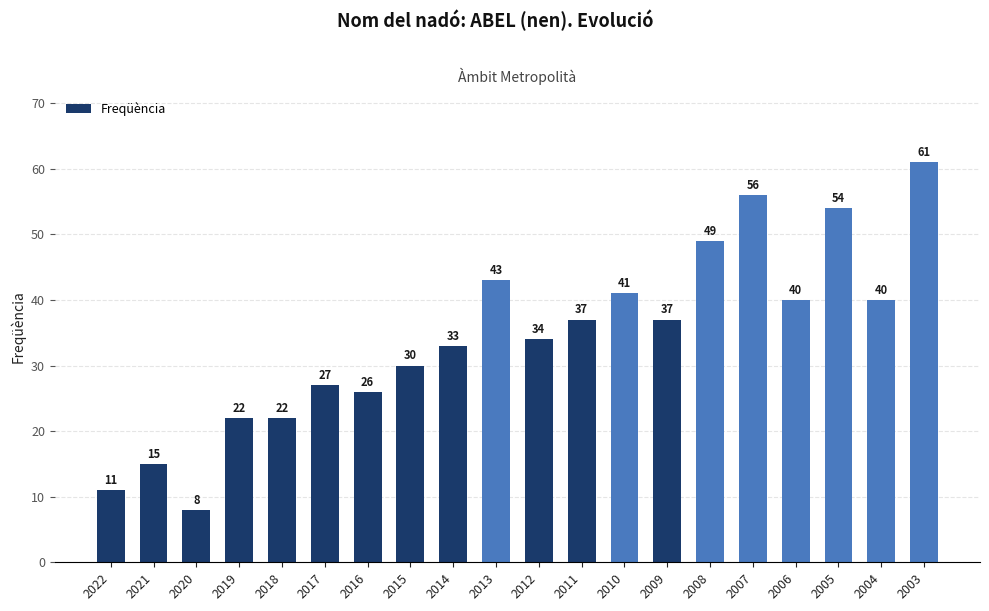

At which category does the chart reach its minimum across all series?

2020